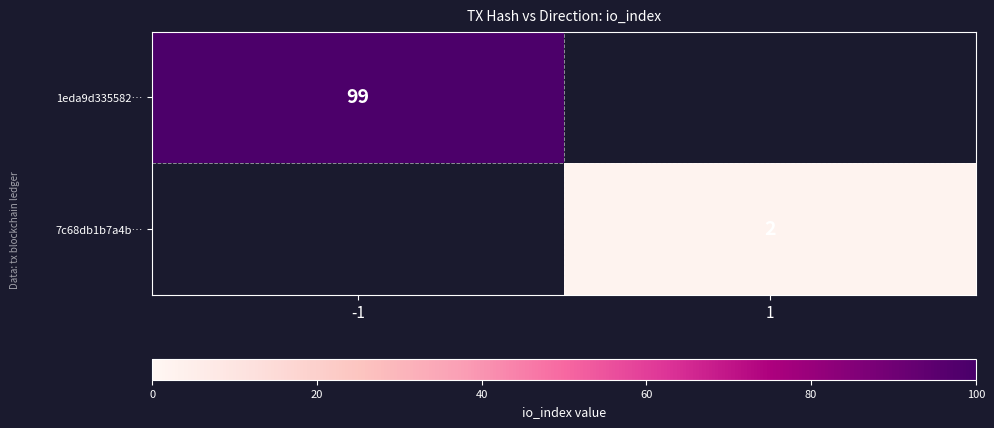

True or false: 7c68db1b7a4b… has a value of 2 at 1.

True